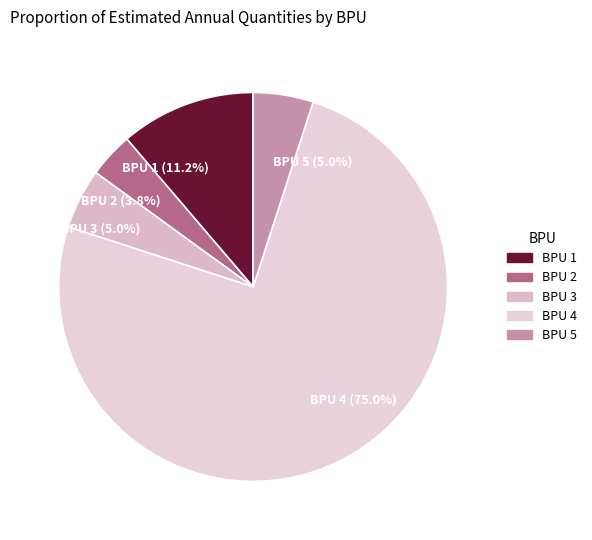

Approximately how many times larger is the value at BPU 5 (5.0%) compared to BPU 1 (11.2%)?

0.4